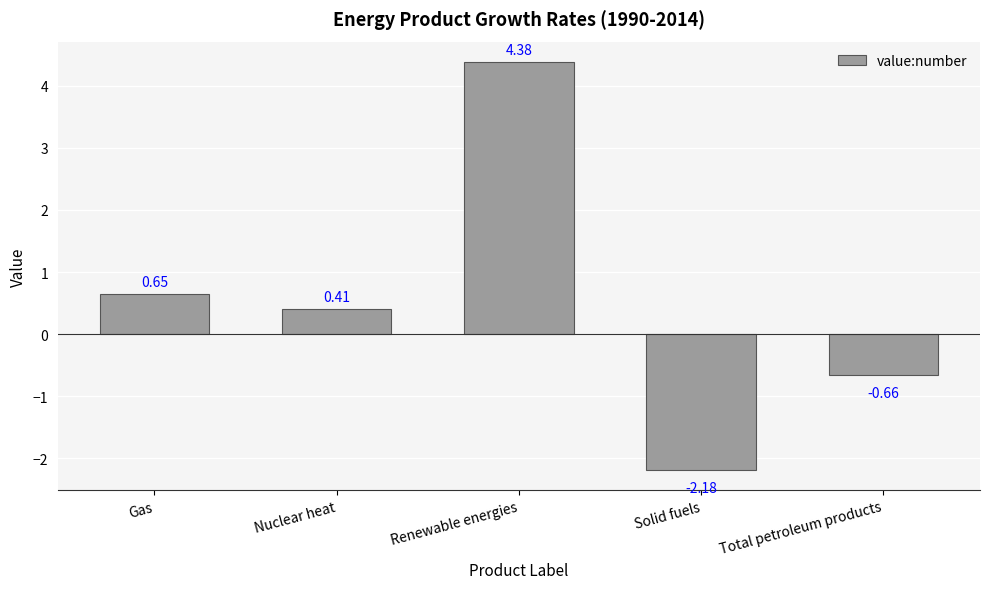

What is the value of the 3rd bar from the left?

4.4